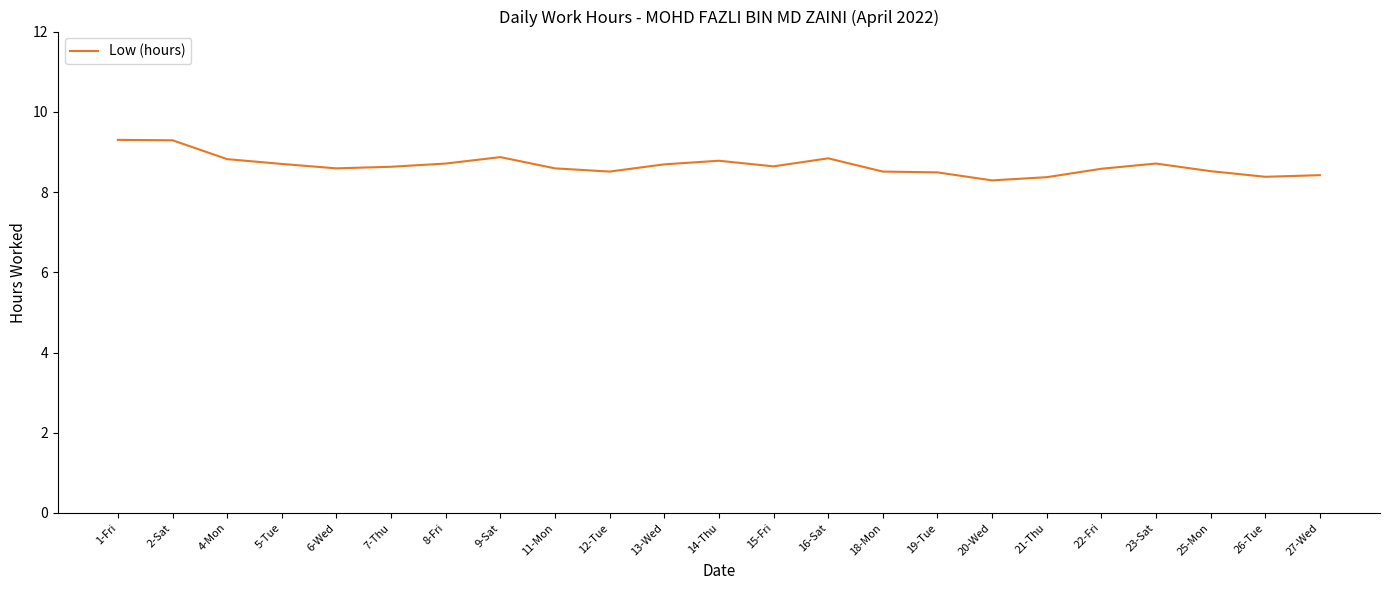

Approximately how many times larger is the value at 5-Tue compared to 12-Tue?

1.0